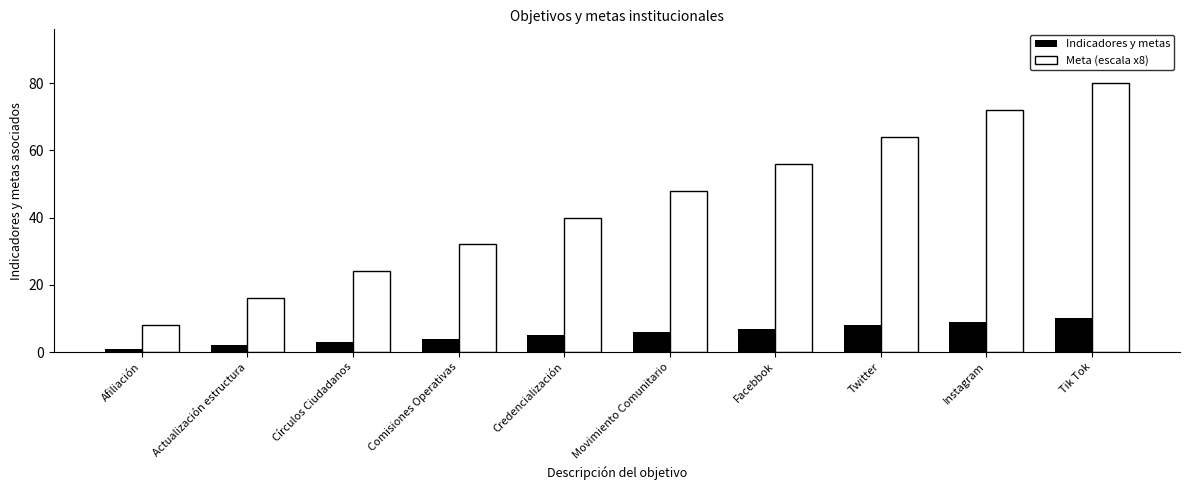

The Indicadores y metas series shows 5 at Credencialización. True or false?

True